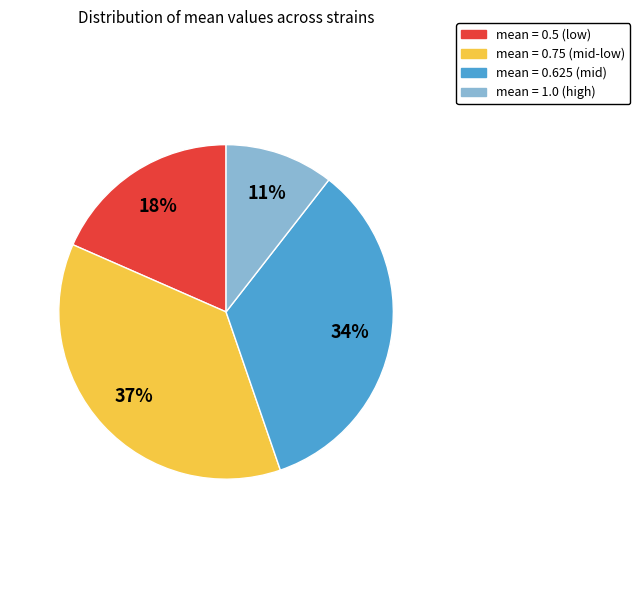

Is there any slice that represents more than half of the pie?

No